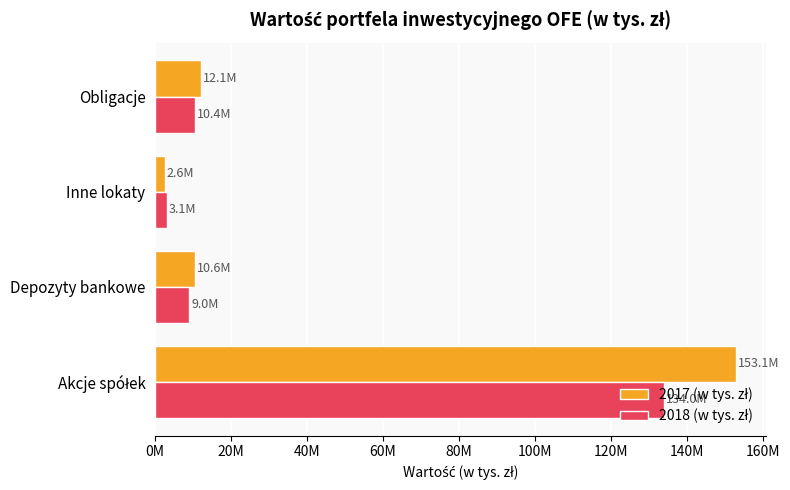

What is the average value of the 2018 (w tys. zł) series?

39146679.8